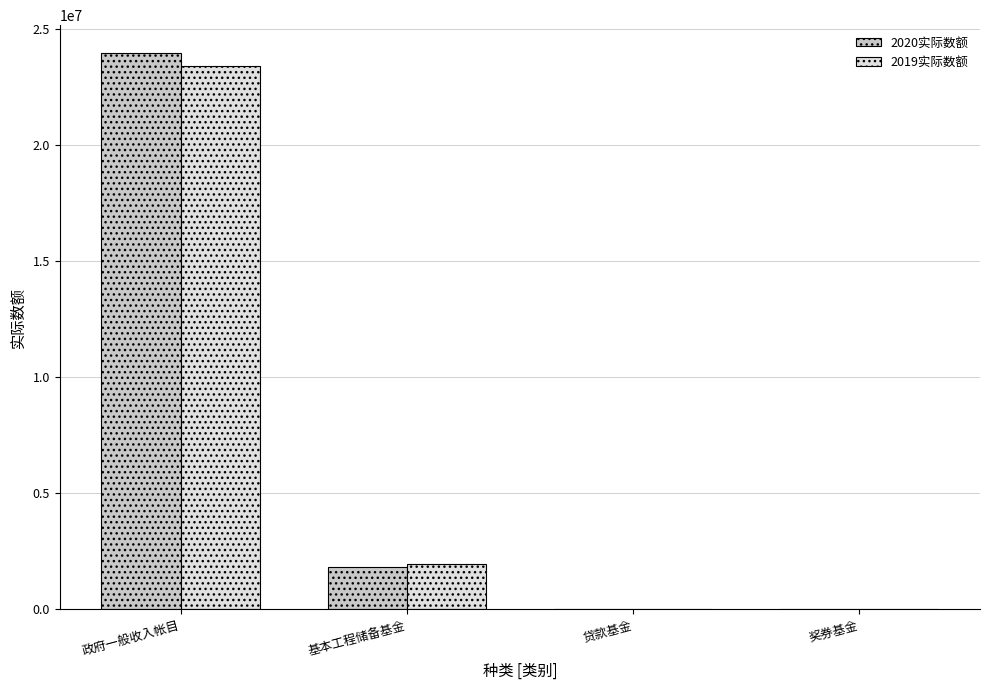

At which category is the sum across all series the highest?

政府一般收入帐目